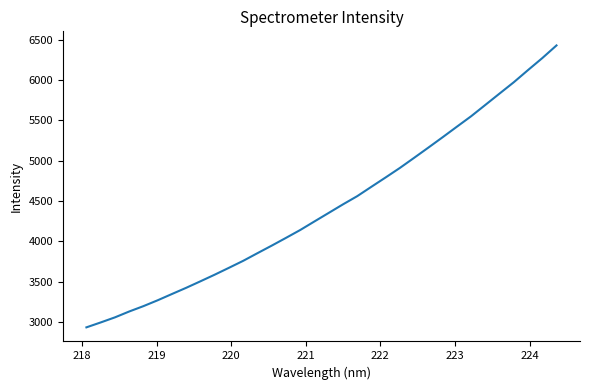

What is the maximum value shown in the chart?

6432.1